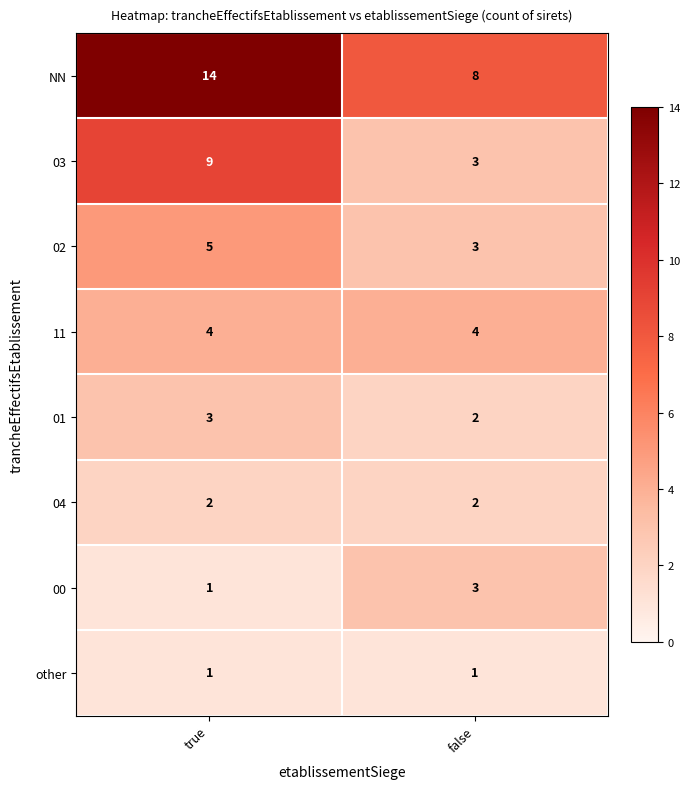

True or false: 04 has a value of 3 at false.

False